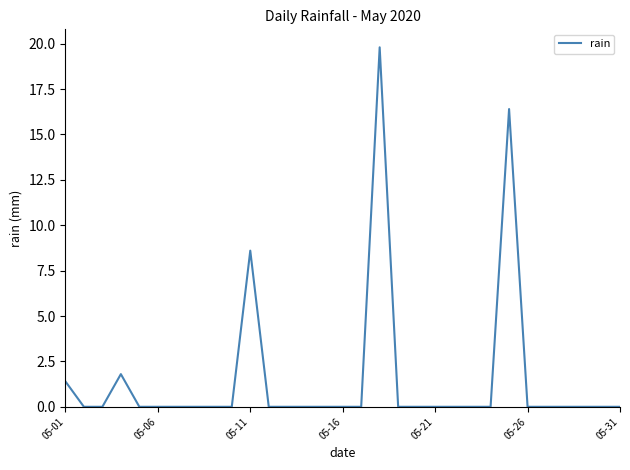

Does the chart have visible grid lines?

No